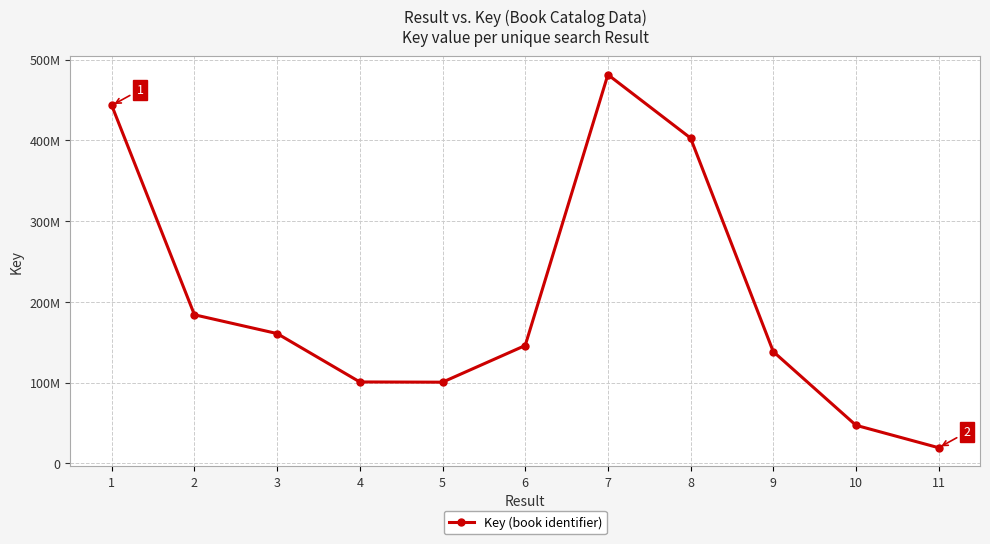

The value at 5 is 45432343. True or false?

False